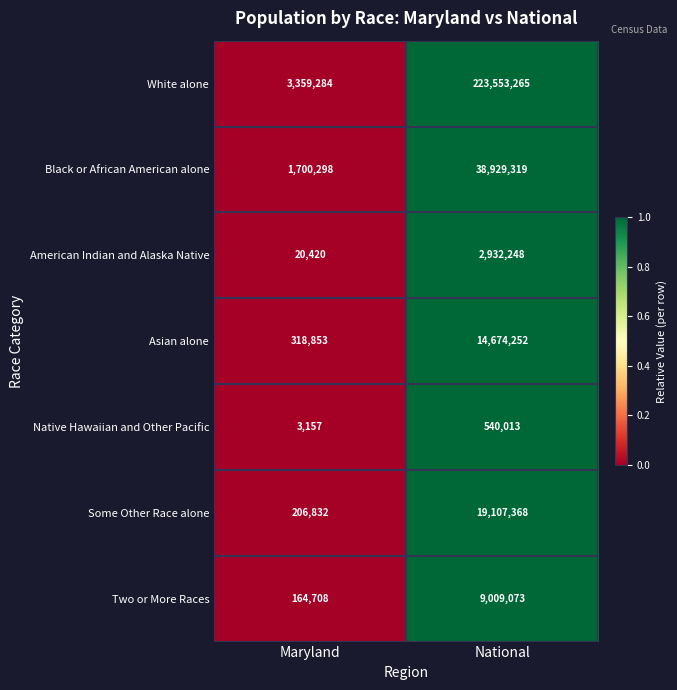

What is the sum of all American Indian and Alaska Native values?

2952668